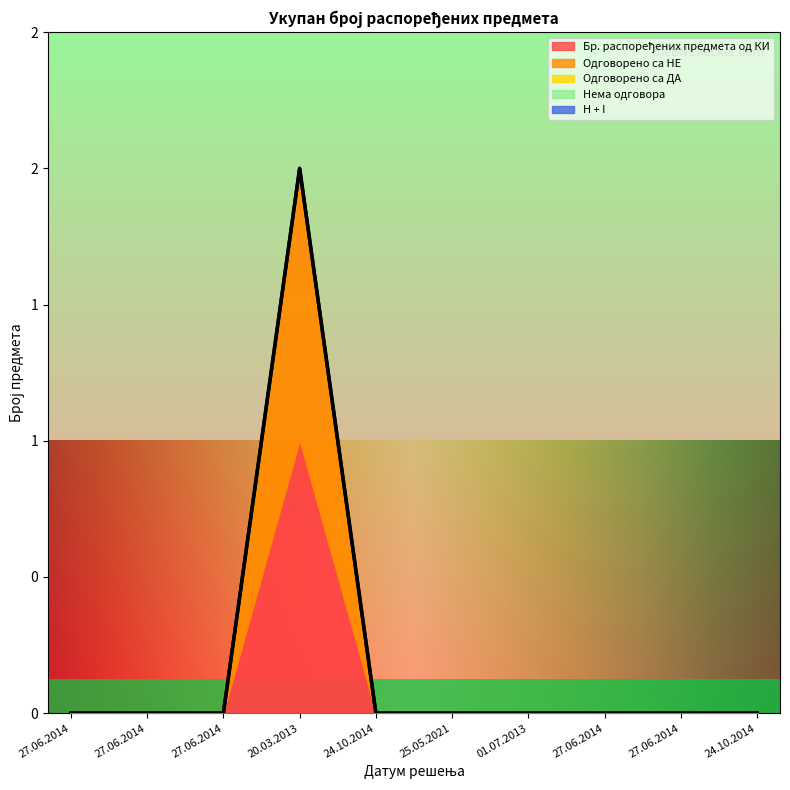

Between 27.06.2014 and 01.07.2013, which series saw the biggest shift?

Бр. распоређених предмета од КИ